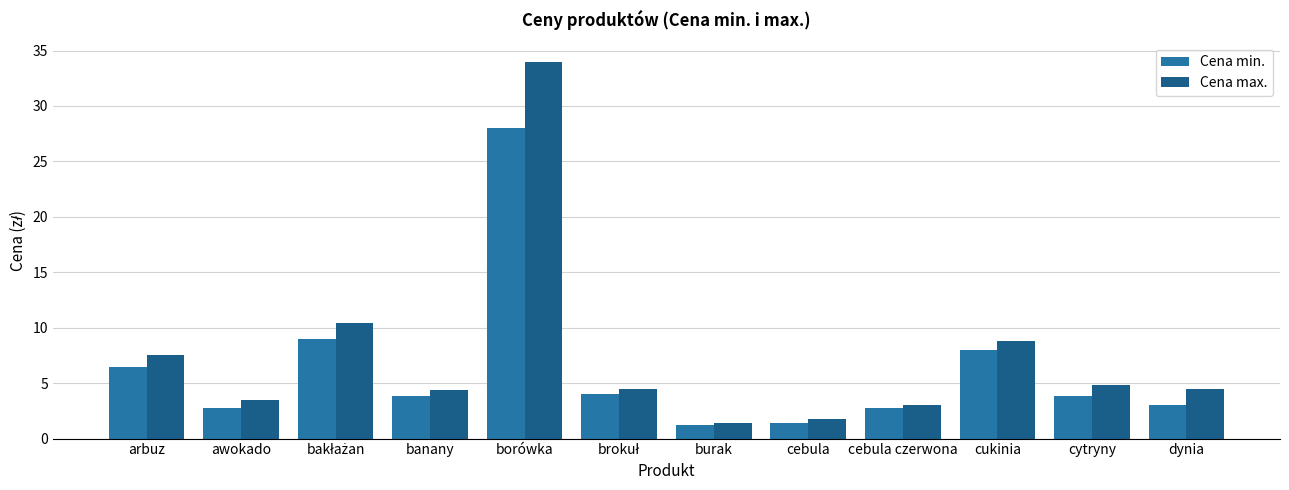

What is the label of the 8th bar from the right?

borówka